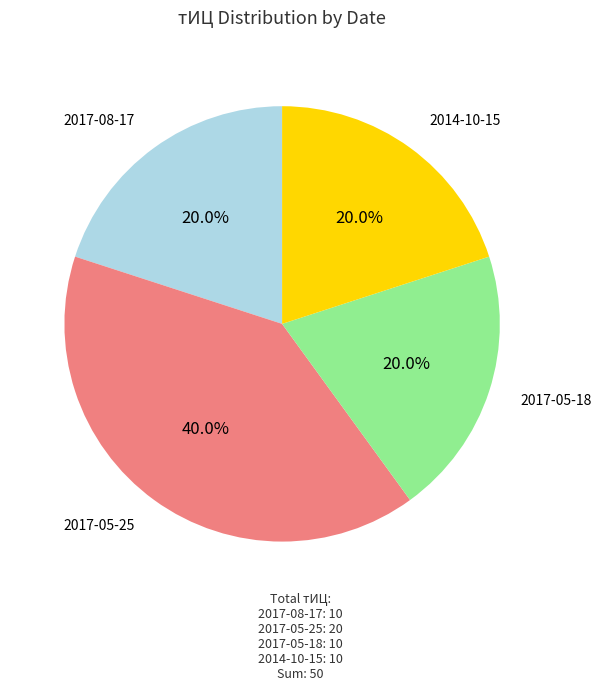

Which slice is the largest?

2017-05-25